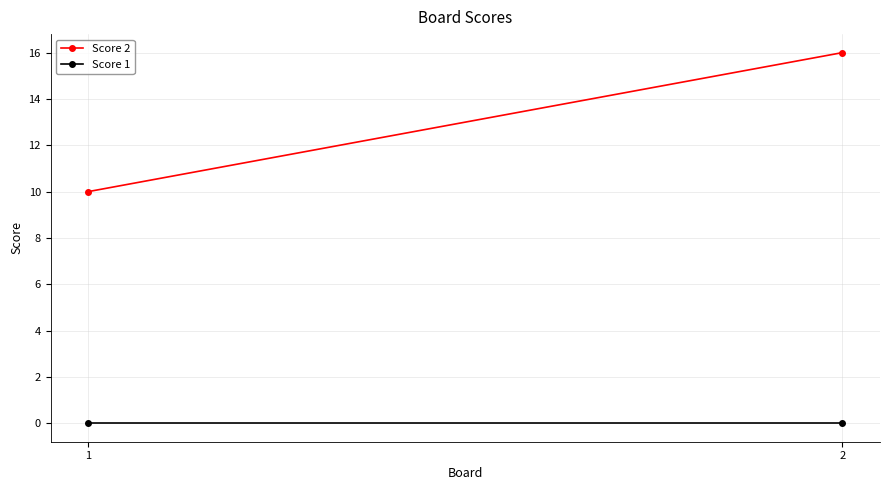

Reading left to right, extract all data points from this chart.

Score 2: 1=10	2=16
Score 1: 1=0	2=0